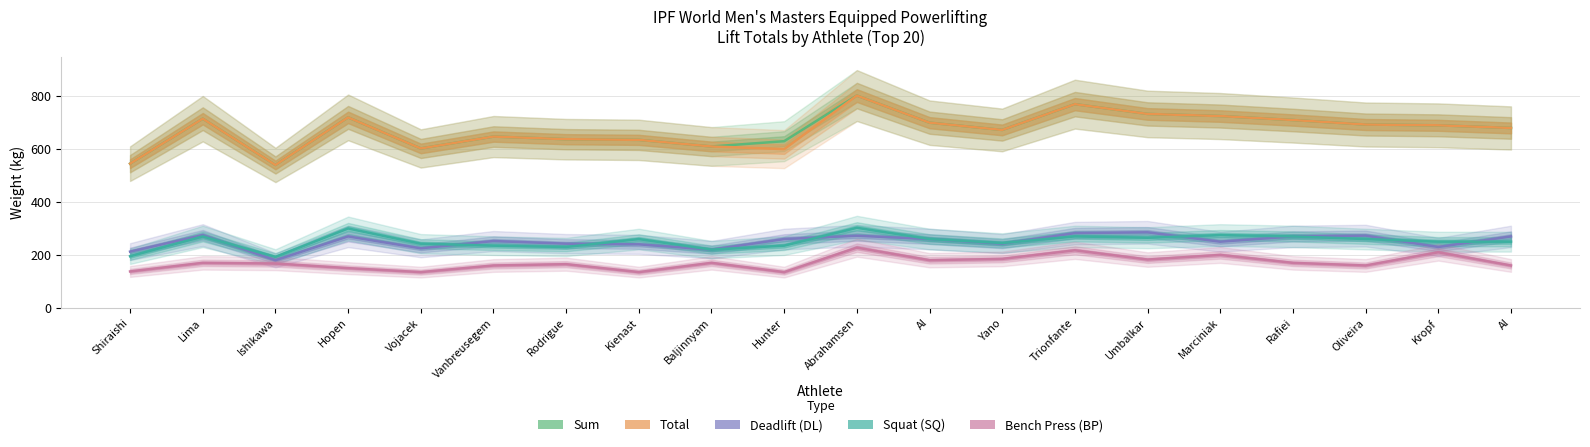

What is the maximum value shown in the chart?

802.5